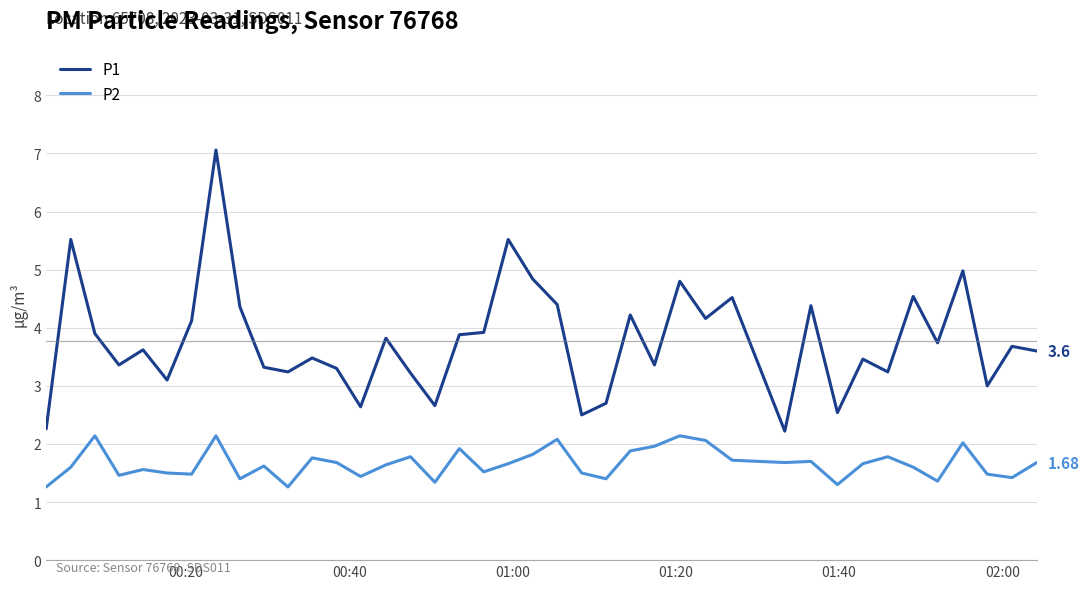

True or false: P1 and P2 cross at least once.

False